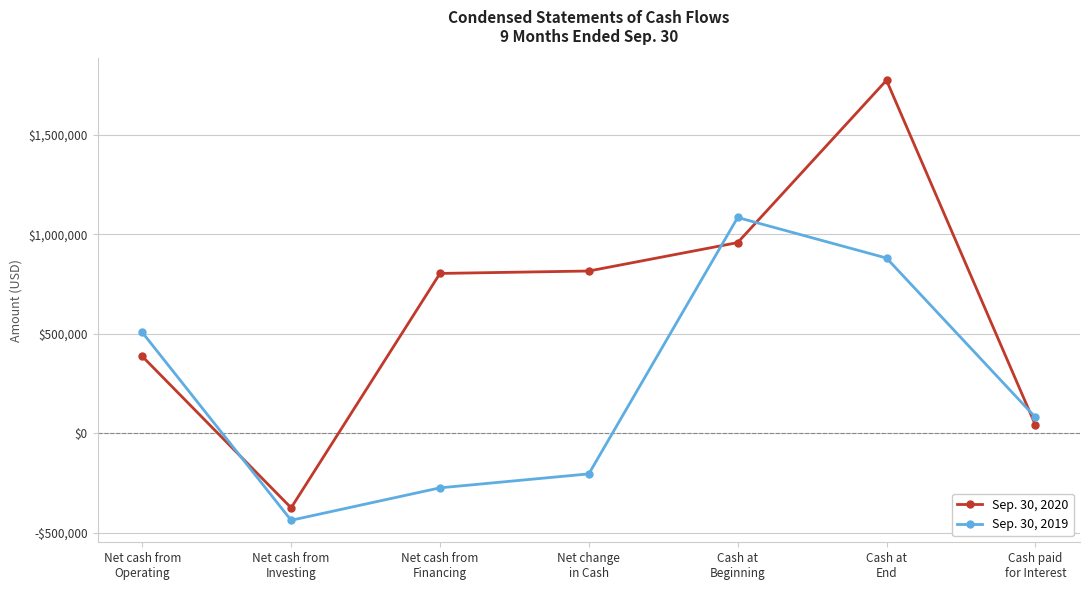

Is this an area chart (filled region under the line)?

No